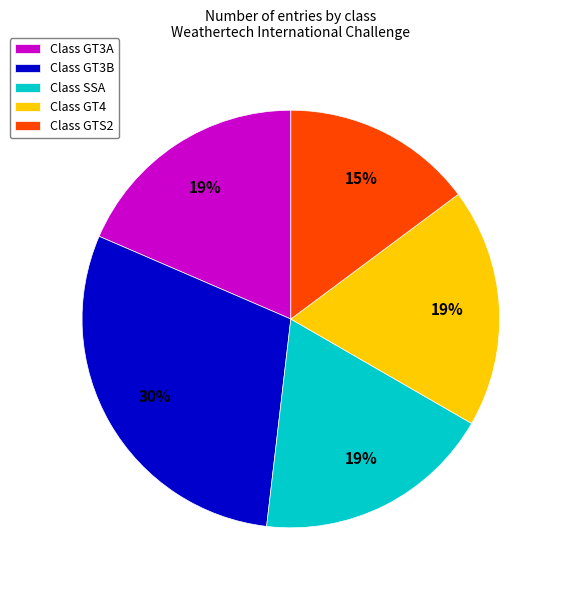

True or false: Class GT4 accounts for 19% of the total.

True